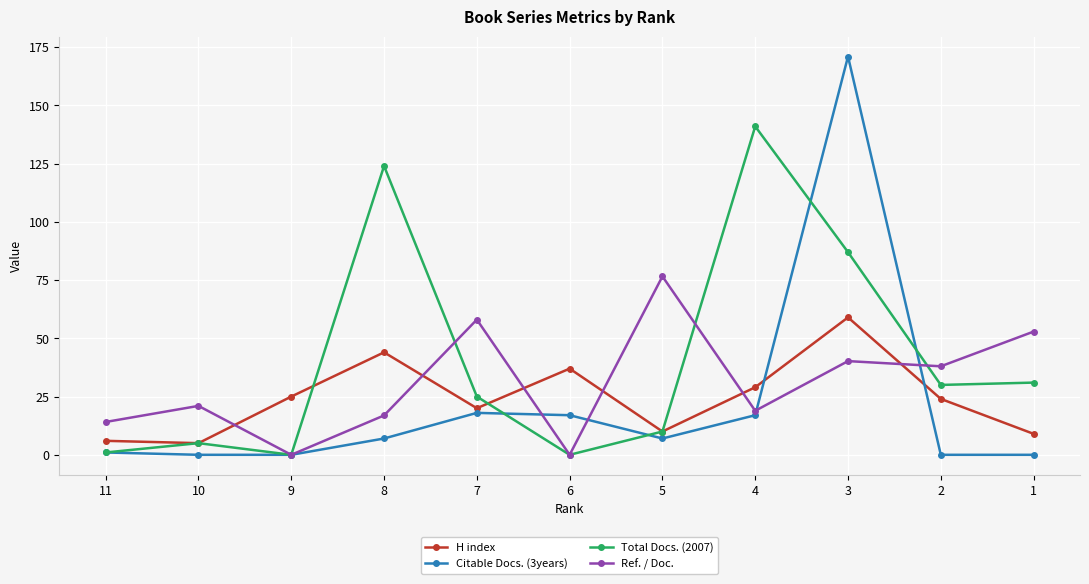

What are all the series names shown in the legend?

H index, Citable Docs. (3years), Total Docs. (2007), Ref. / Doc.